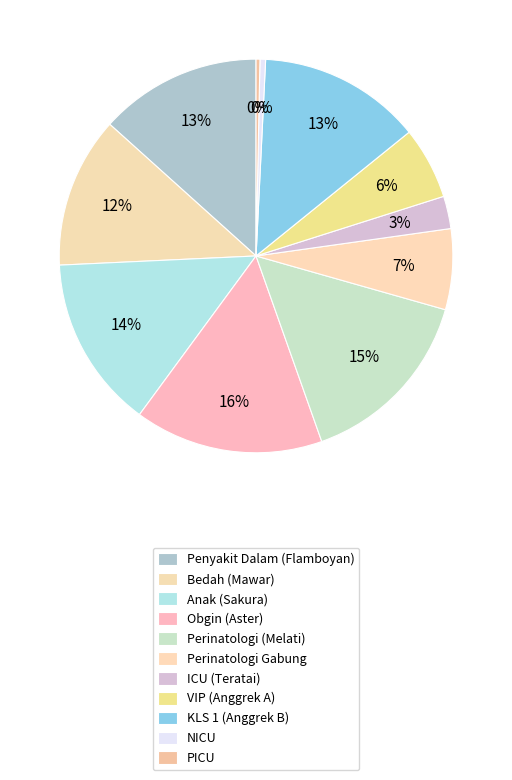

How much of the chart is everything except Perinatologi Gabung?

93.4%